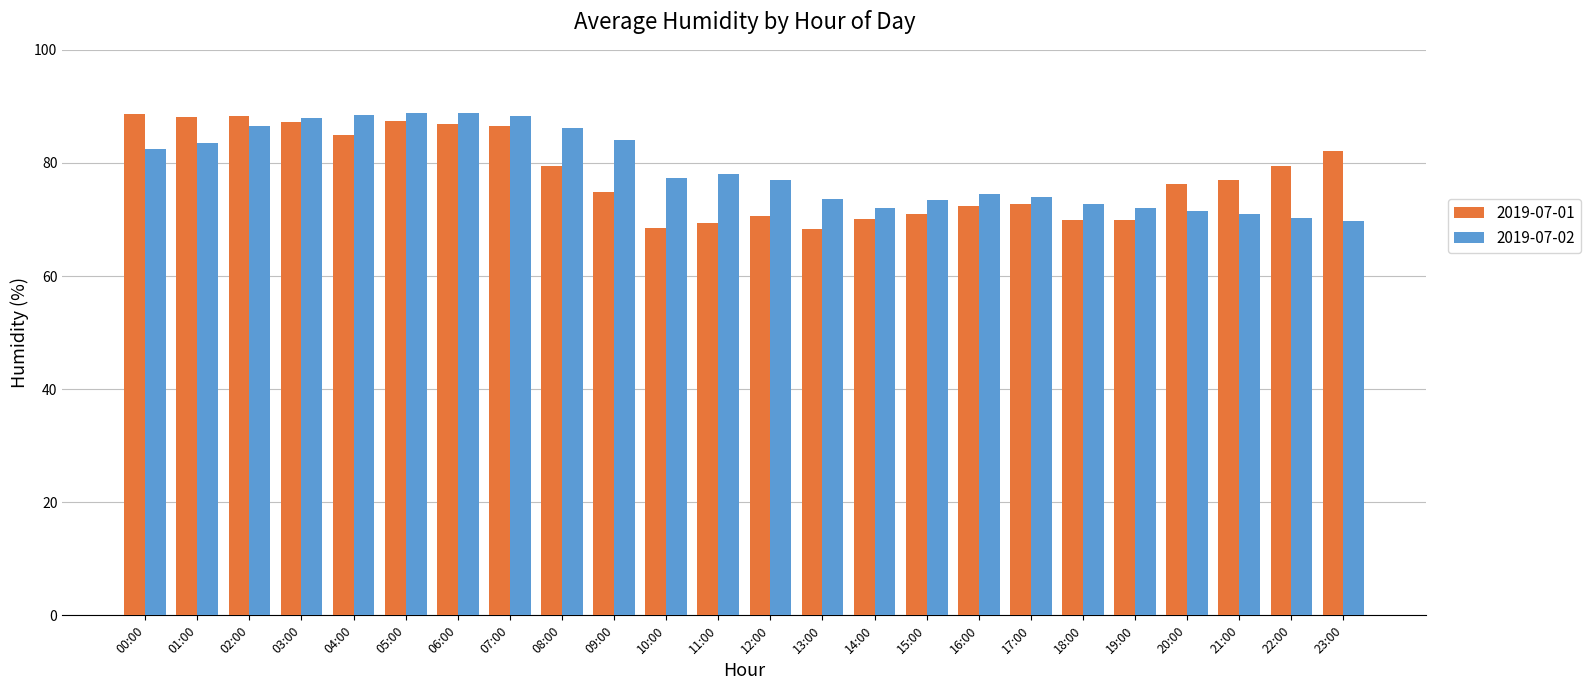

What position from the right is 07:00?

17